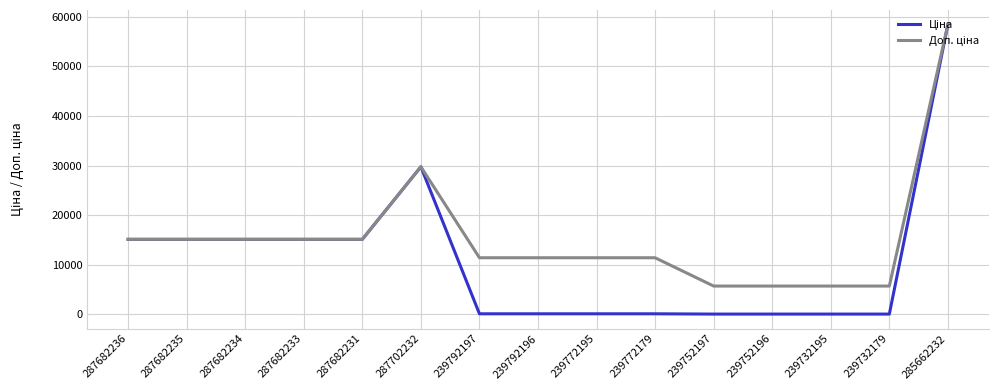

What is the total value across all series at 287702232?

59494.5